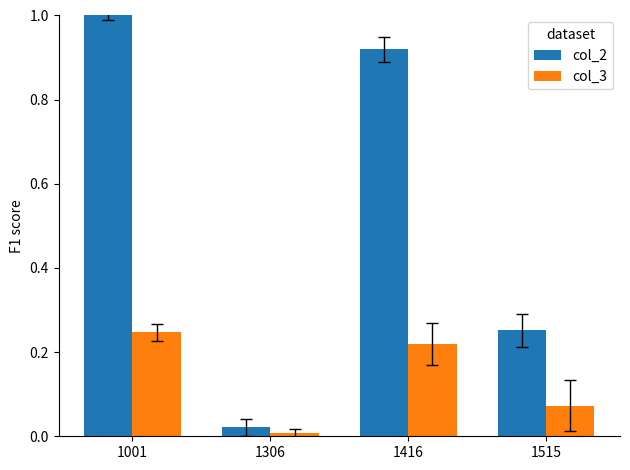

At which category is the sum across all series the highest?

1001